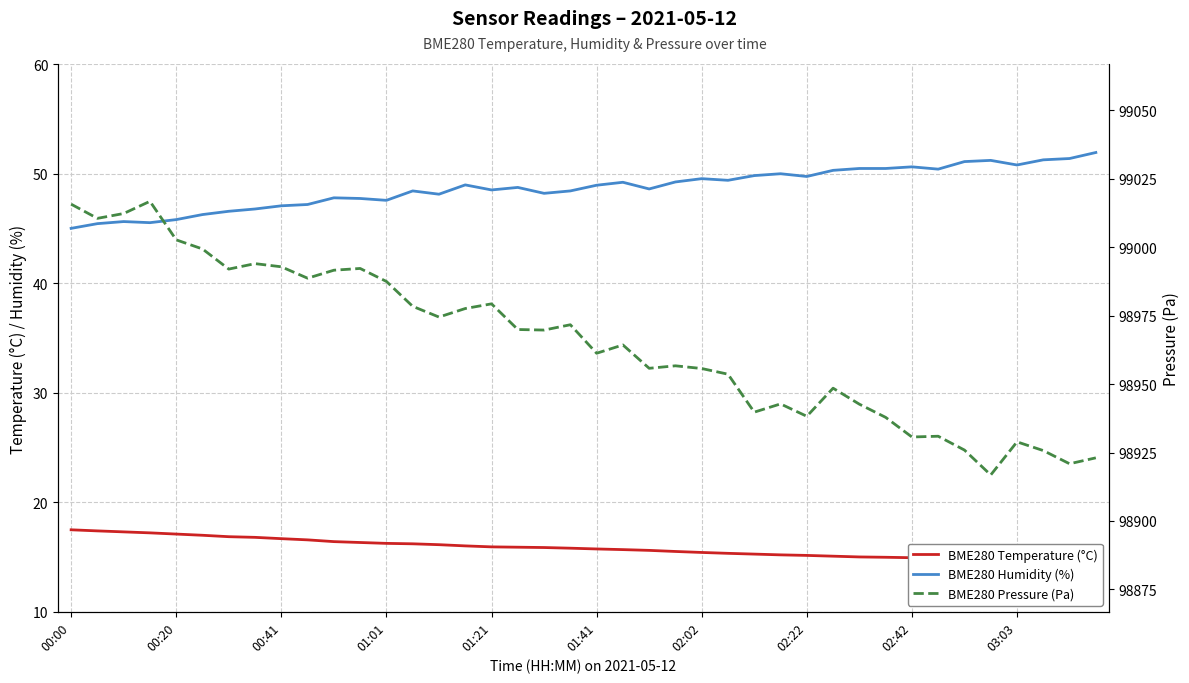

True or false: BME280 Temperature (°C) has a value of 15.6 at 22.

True